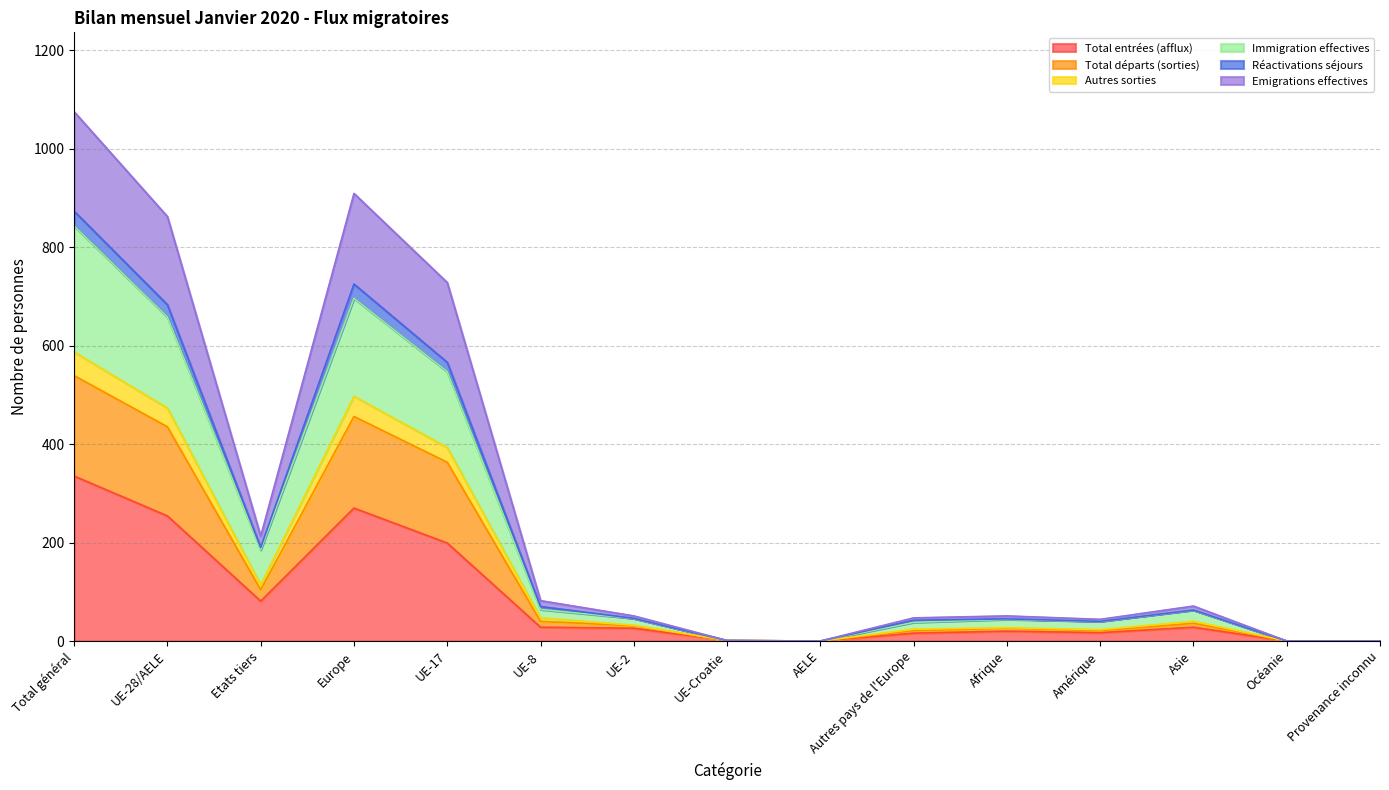

How many categories are shown in the chart?

15